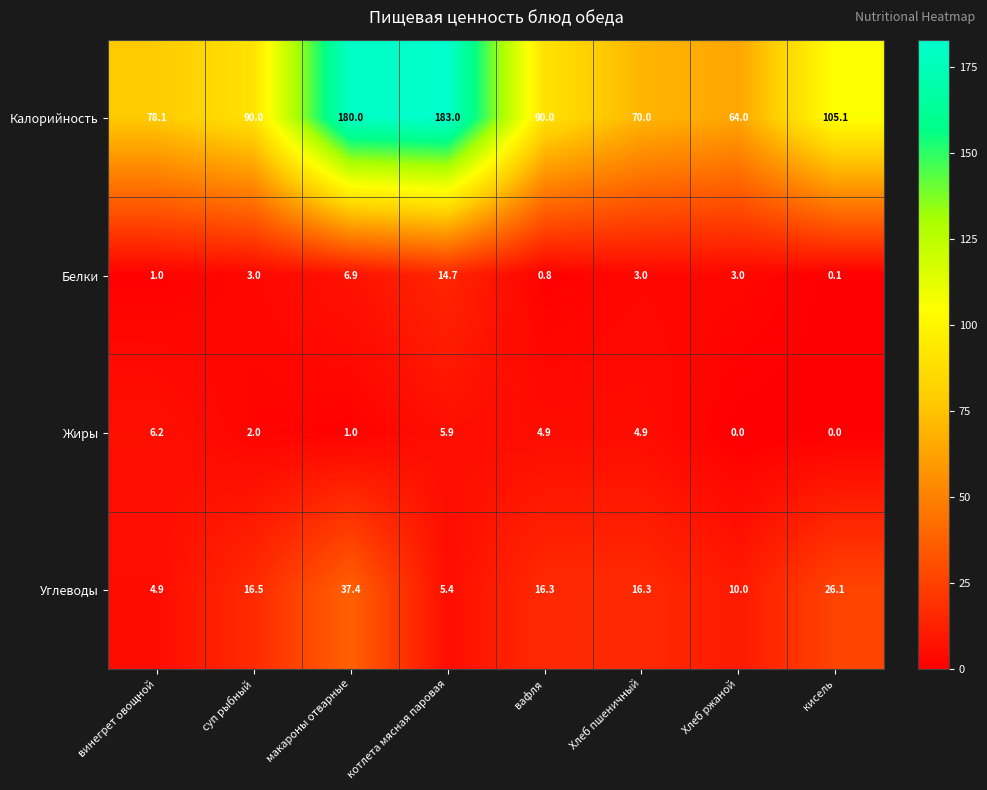

Rank the series at вафля from lowest to highest value.

Белки, Жиры, Углеводы, Калорийность